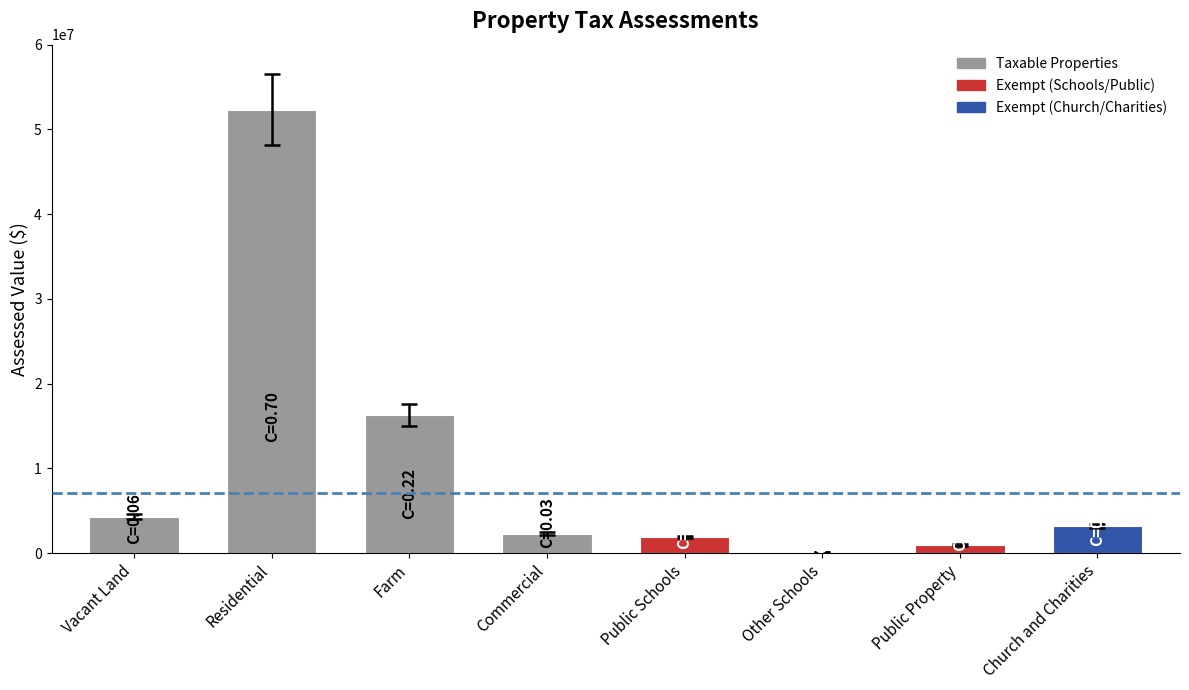

How many distinct data groups are displayed?

1